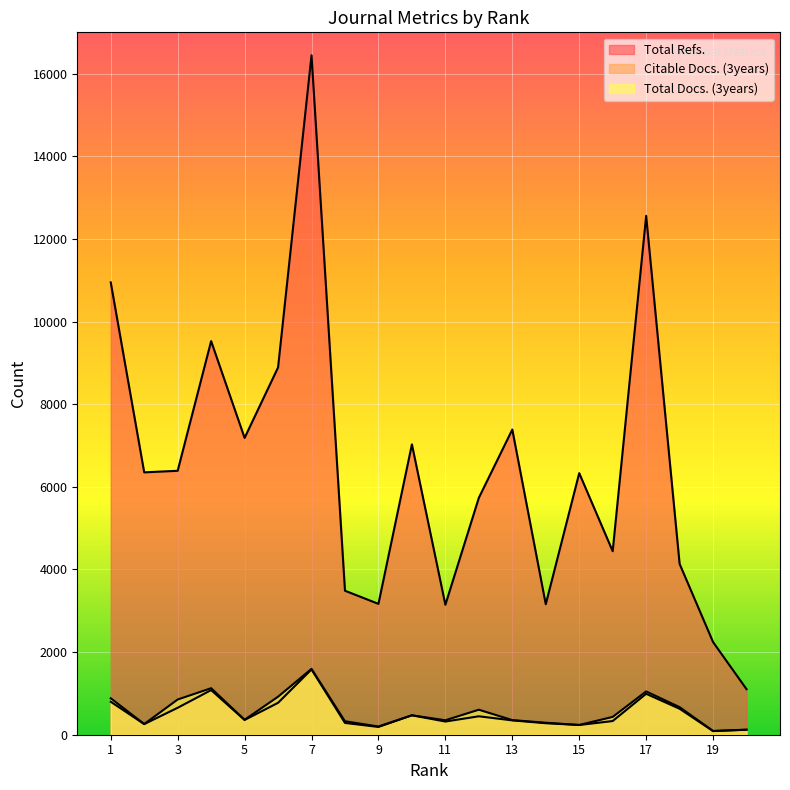

How many values in the Total Docs. (3years) series are below 431?

10